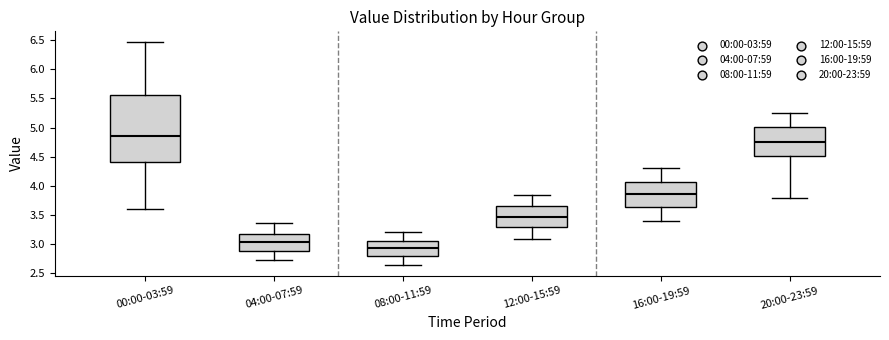

Which box's median line is the lowest?

08:00-11:59